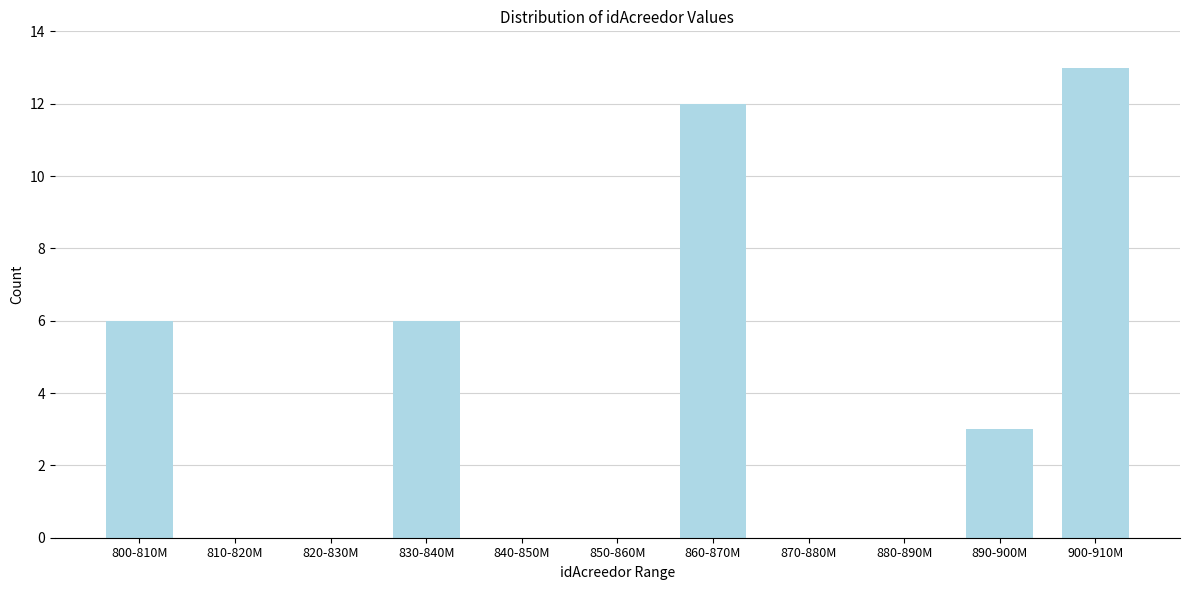

Reading left to right, what are all the values shown in this chart?

800-810M=6	810-820M=0	820-830M=0	830-840M=6	840-850M=0	850-860M=0	860-870M=12	870-880M=0	880-890M=0	890-900M=3	900-910M=13